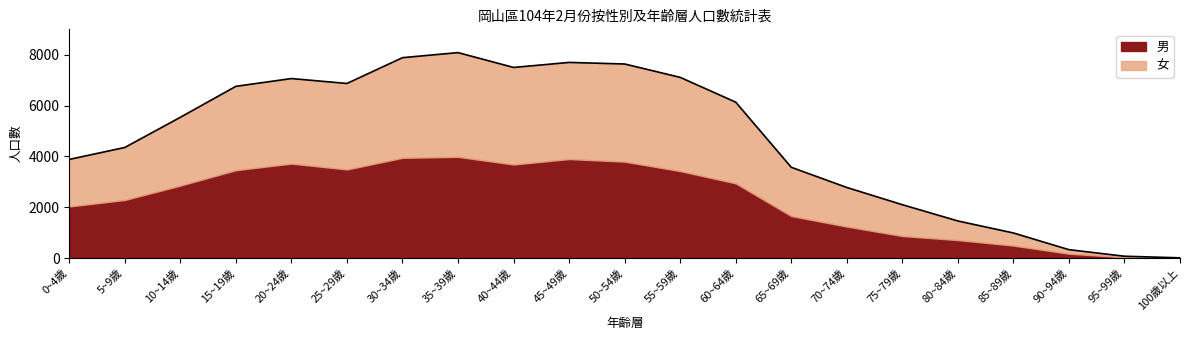

What is the greatest value displayed?

8084